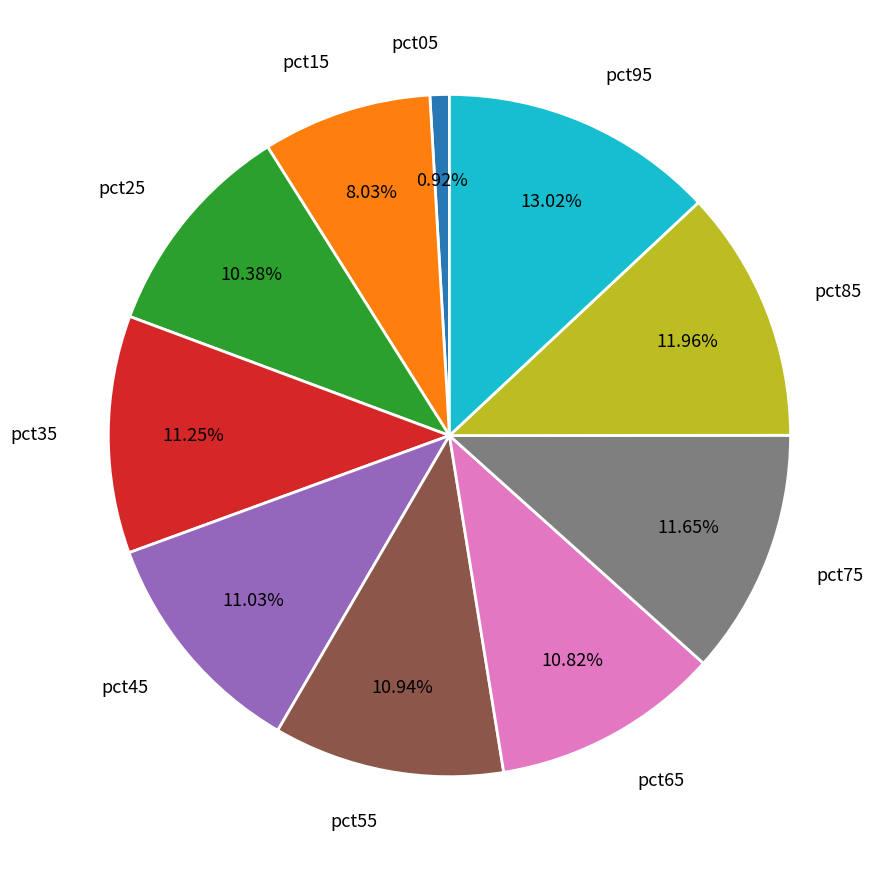

What is the smallest slice in the pie chart?

pct05